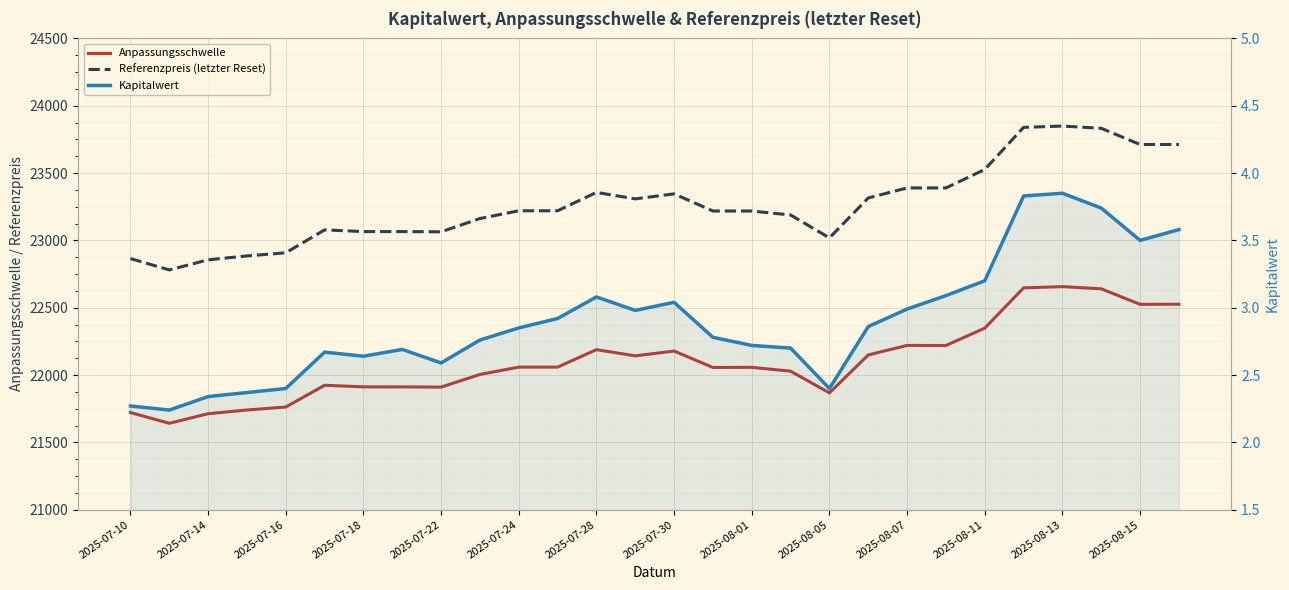

True or false: Referenzpreis (letzter Reset) and Anpassungsschwelle intersect in this chart.

False